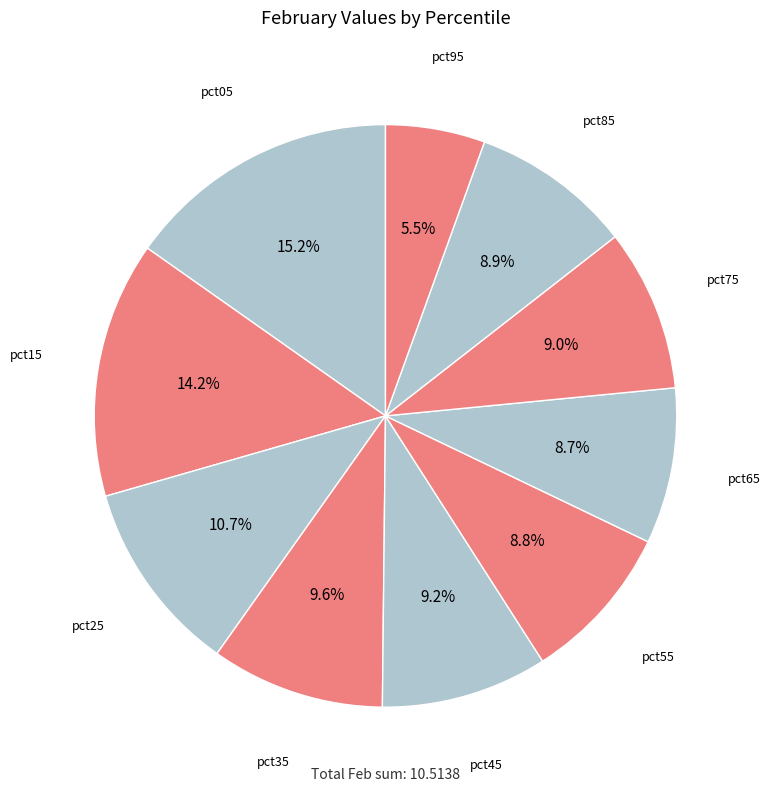

Is it true that pct55 is 1% of the pie?

False